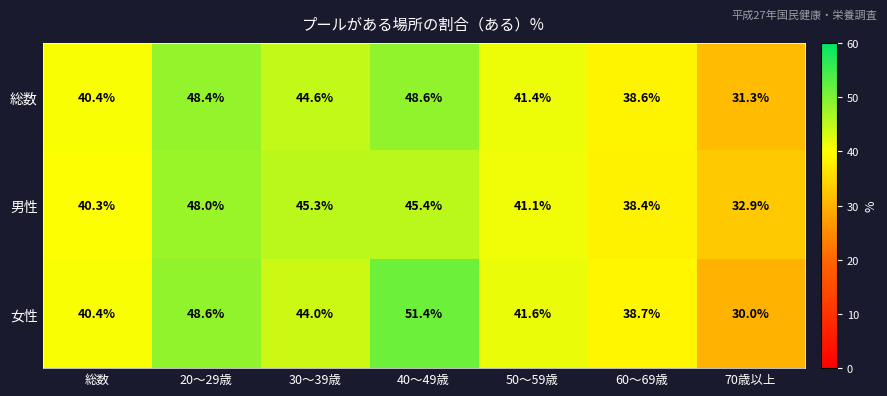

The 総数 series shows 41.4 at 50～59歳. True or false?

True